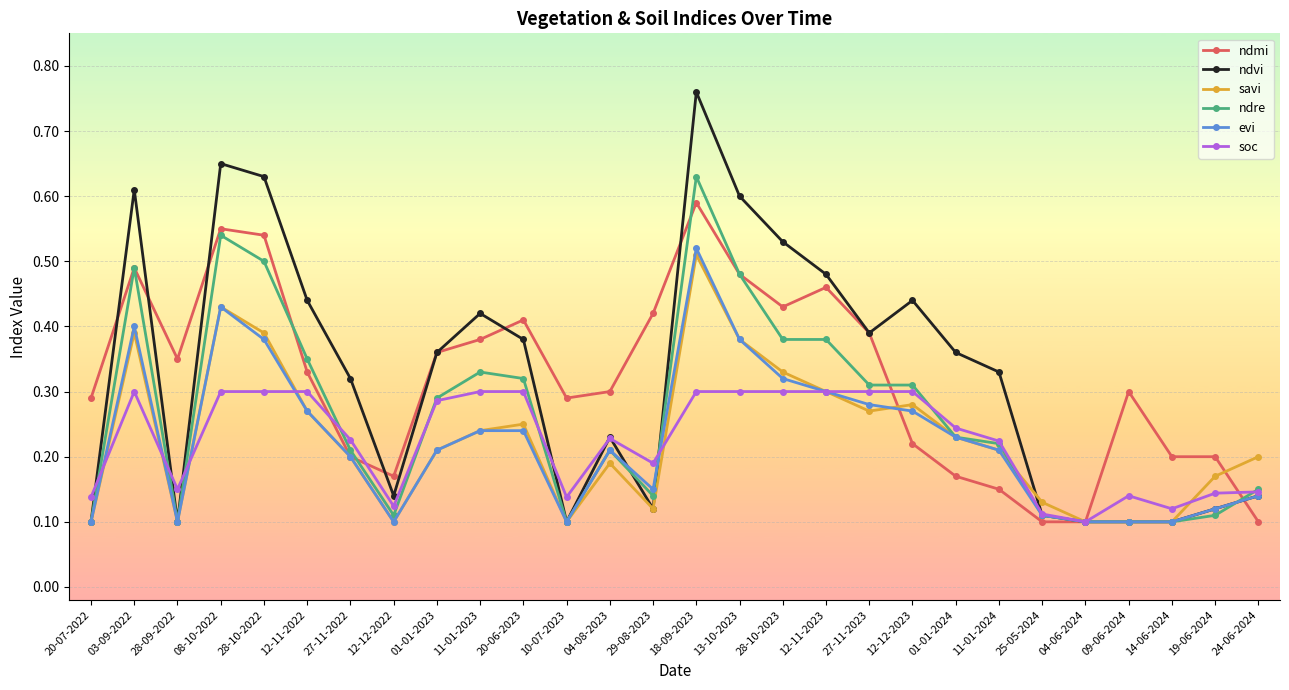

Which series changed the most between 12-11-2022 and 19-06-2024?

ndvi